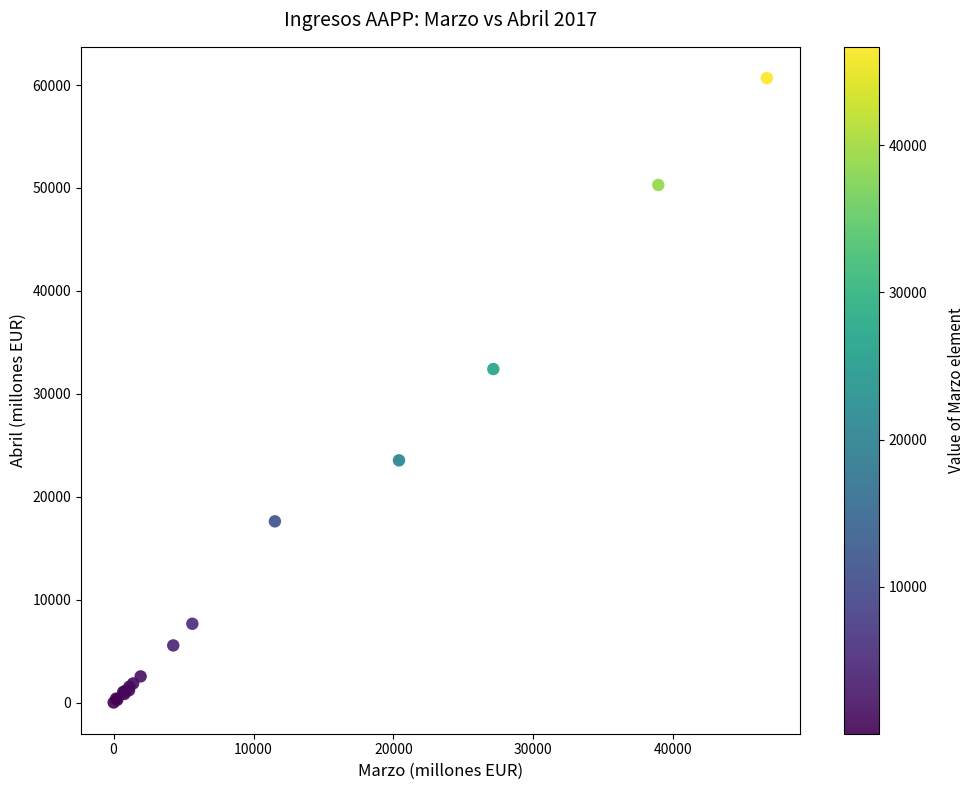

What Y value in the scatter plot is closest to 30343?

32406